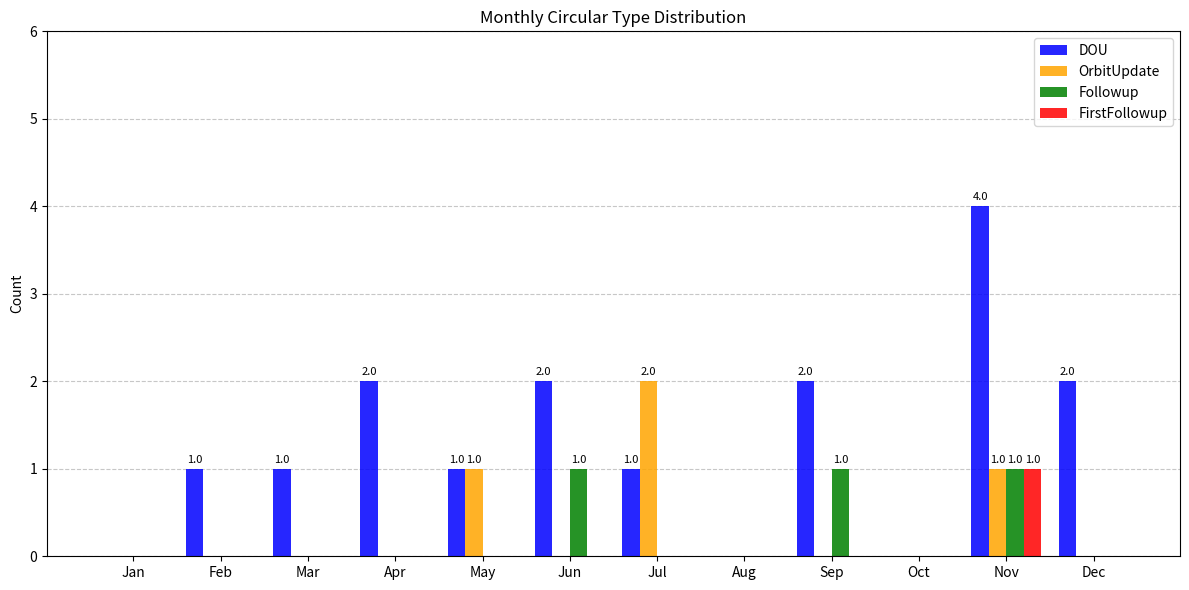

Which series has the largest total across all categories?

DOU